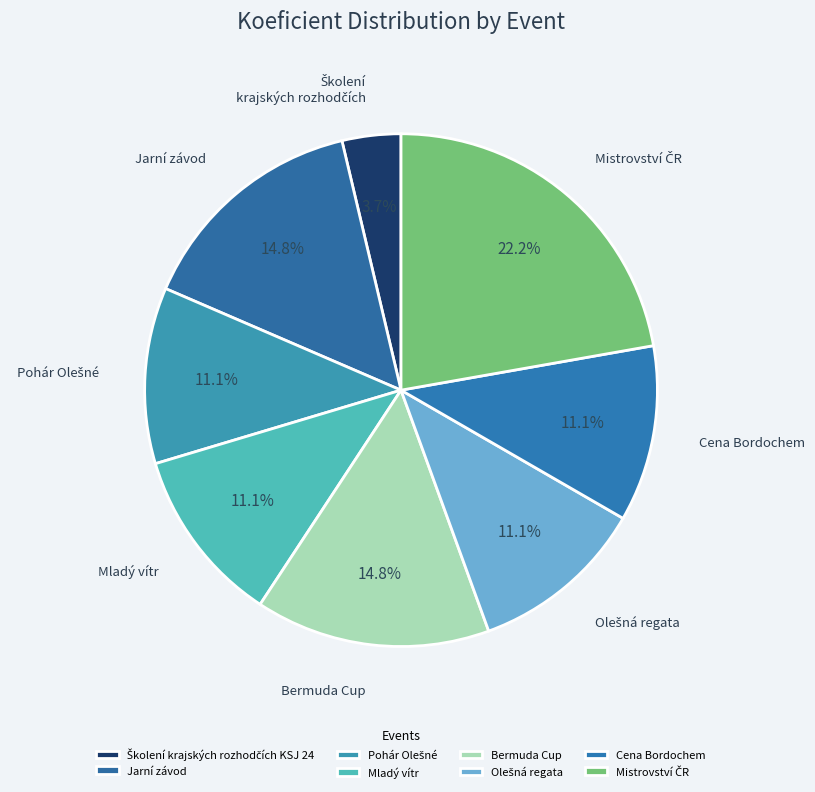

To the nearest percent, what is the difference between the largest and smallest slice percentages?

19%